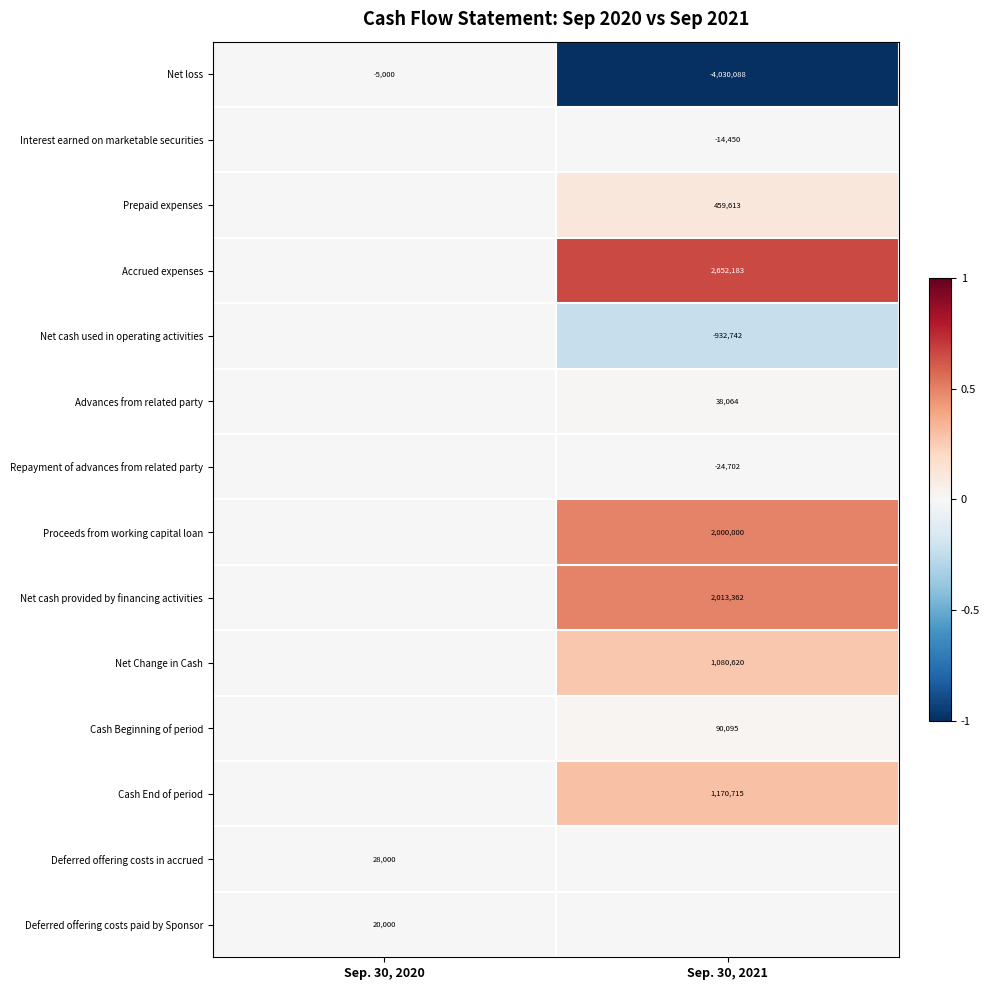

The Interest earned on marketable securities series shows -6634 at Sep. 30, 2021. True or false?

False